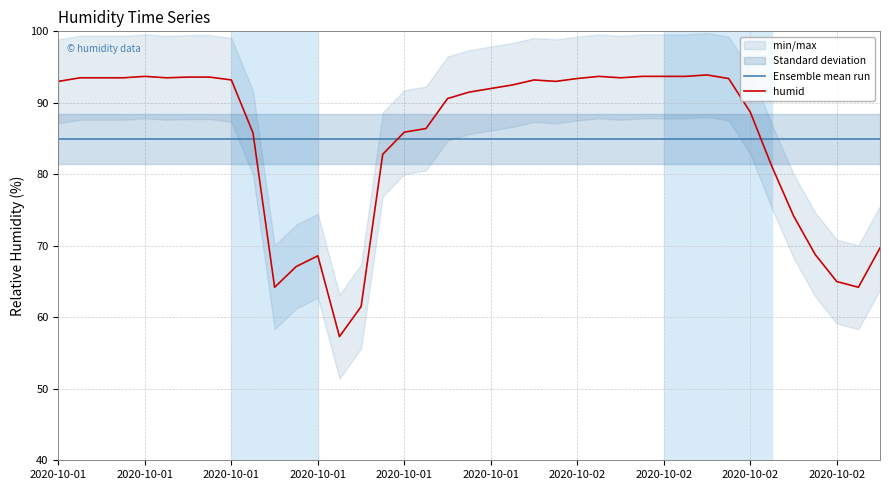

Between 2020-10-01 and 2020-10-02, which series saw the biggest shift?

humid